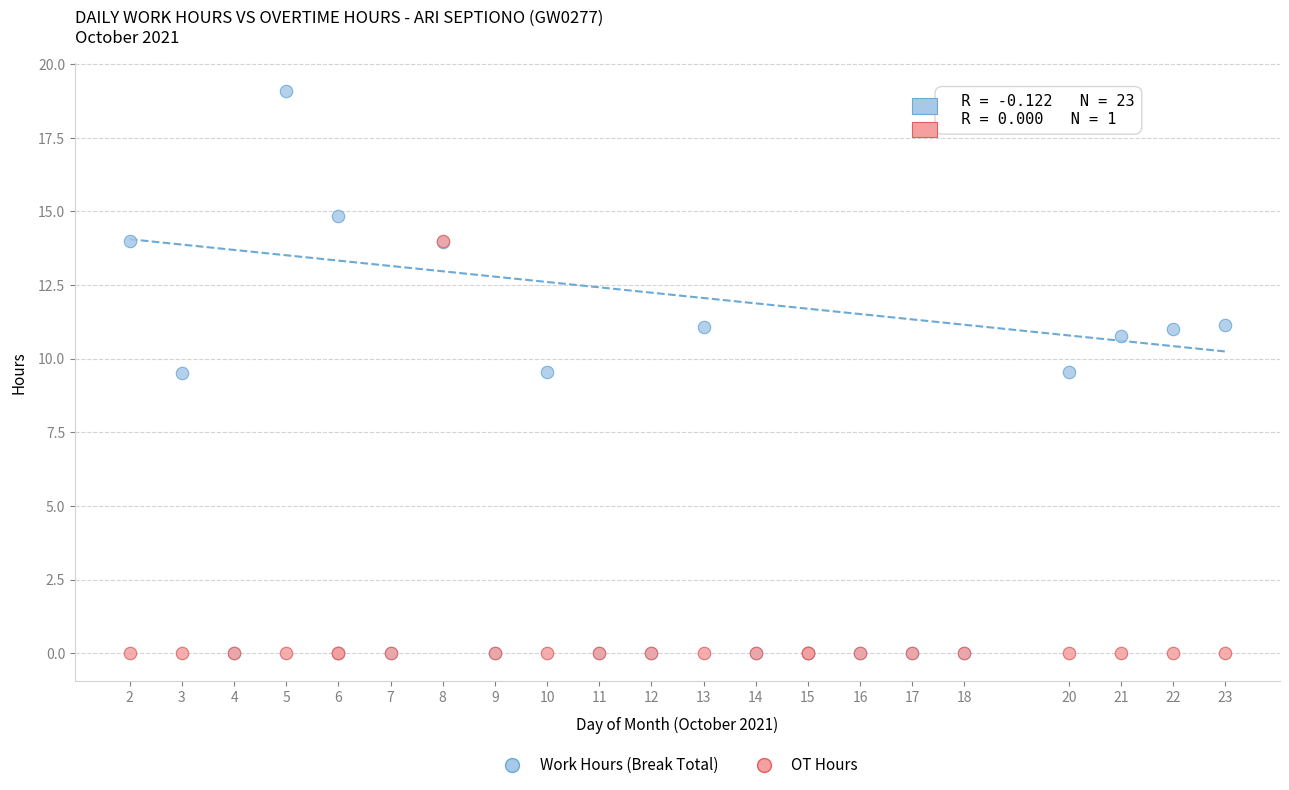

Which series contains the highest Y value?

Work Hours (Break Total)